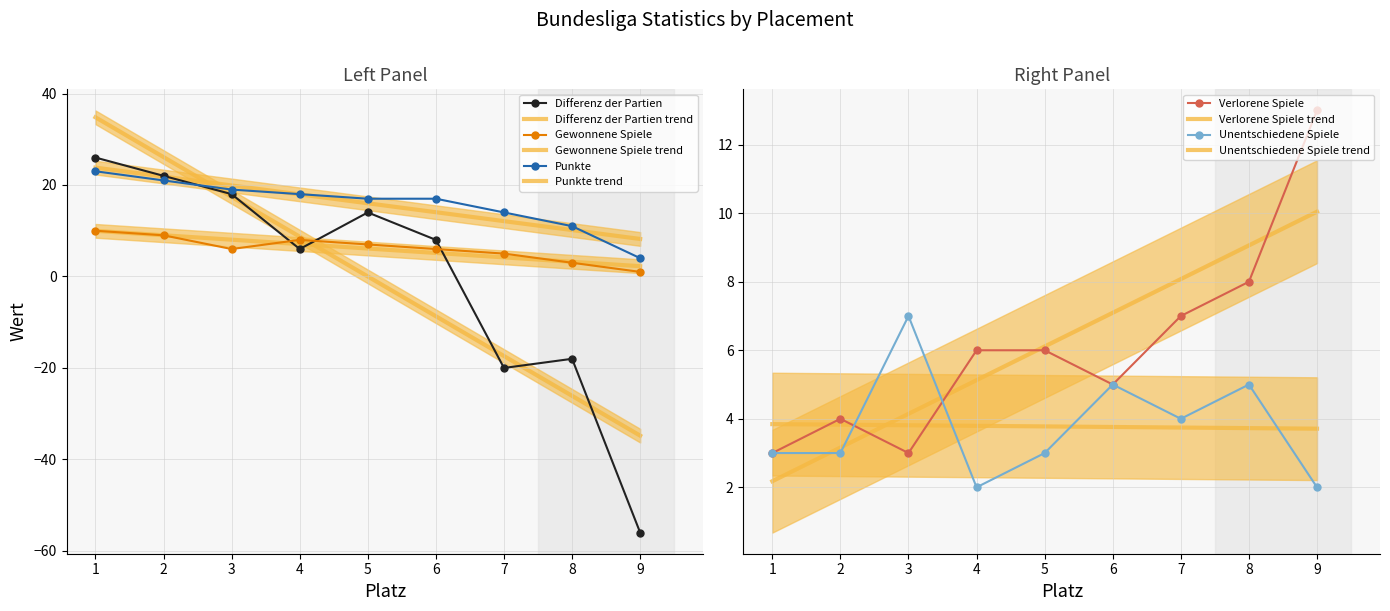

What is the sum of all Verlorene Spiele values?

55